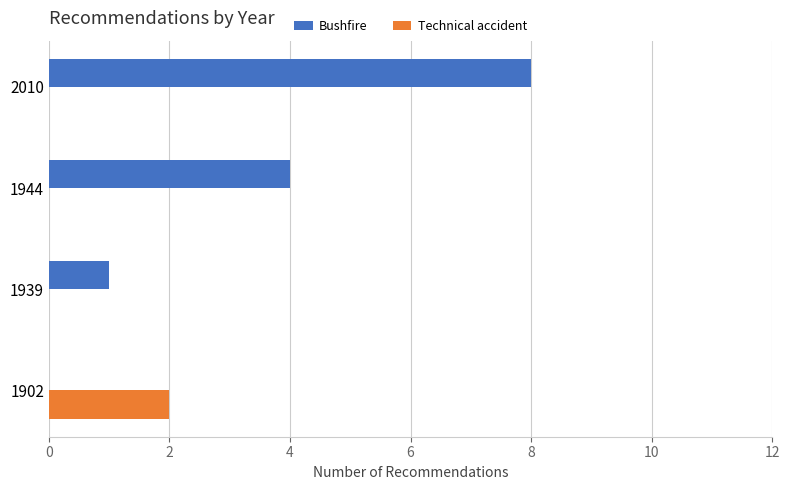

Which category has the highest value in the Bushfire series?

2010